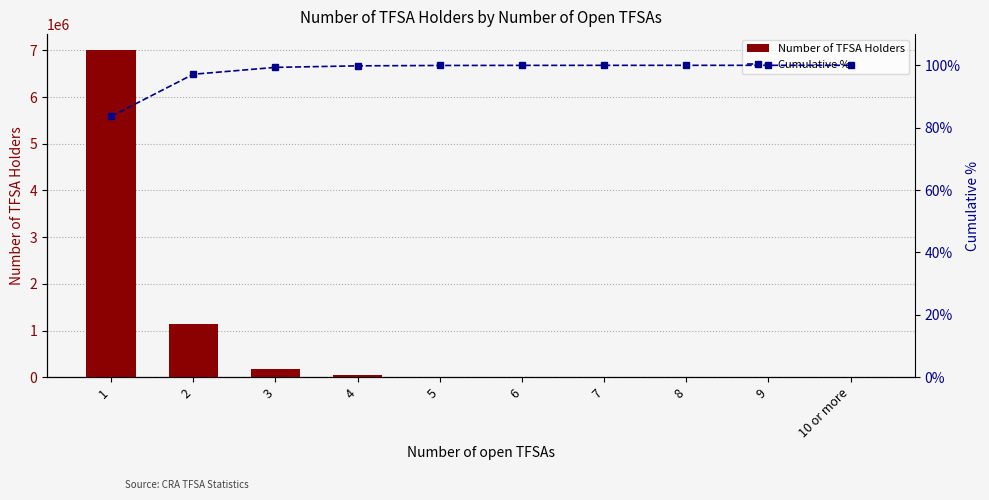

Where does the Cumulative % series first go above 99?

3